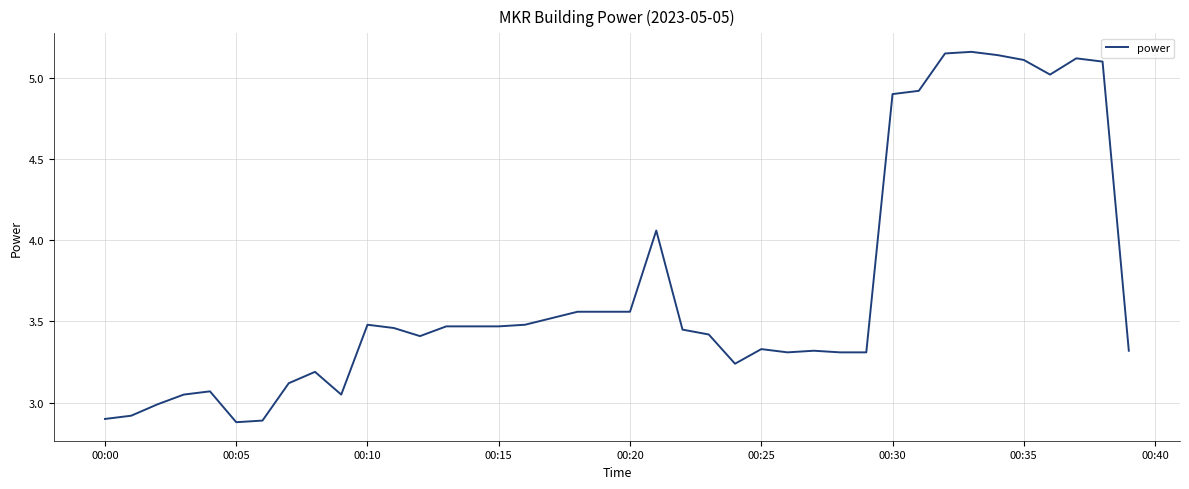

What is the minimum value shown in the chart?

2.9